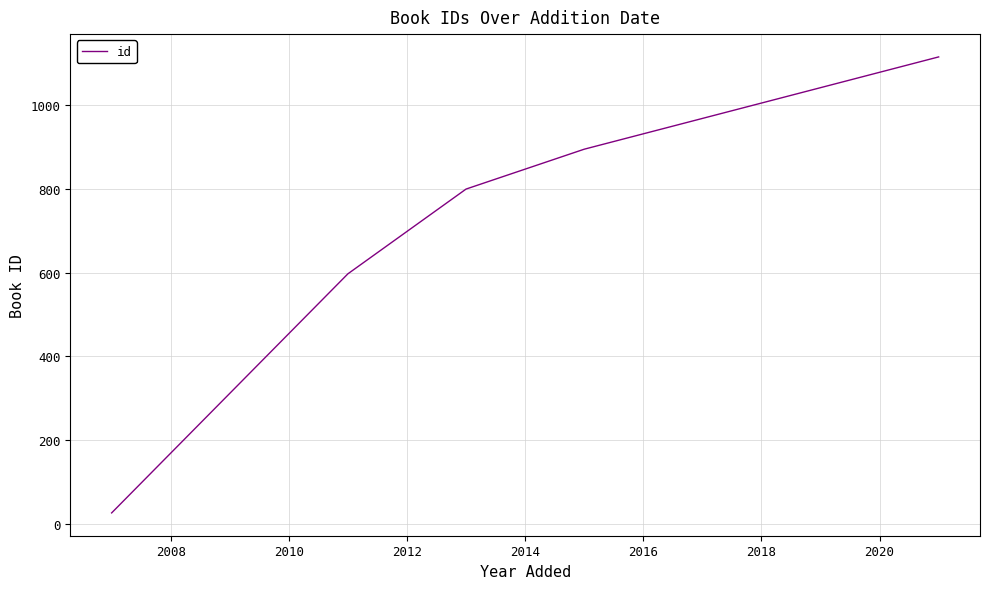

What is the maximum value shown in the chart?

1114